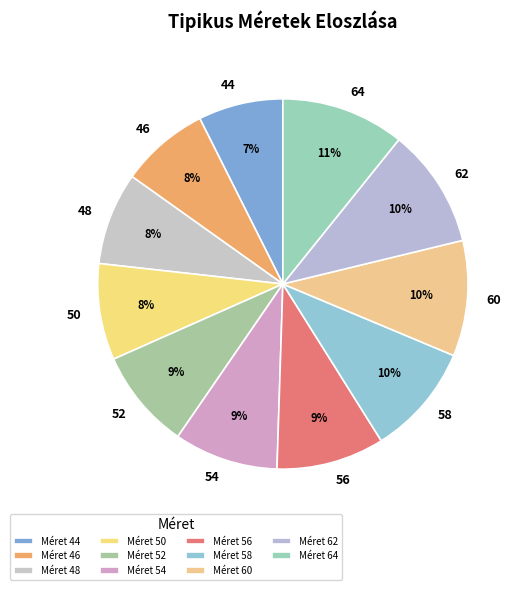

How many slices are in this pie chart?

11